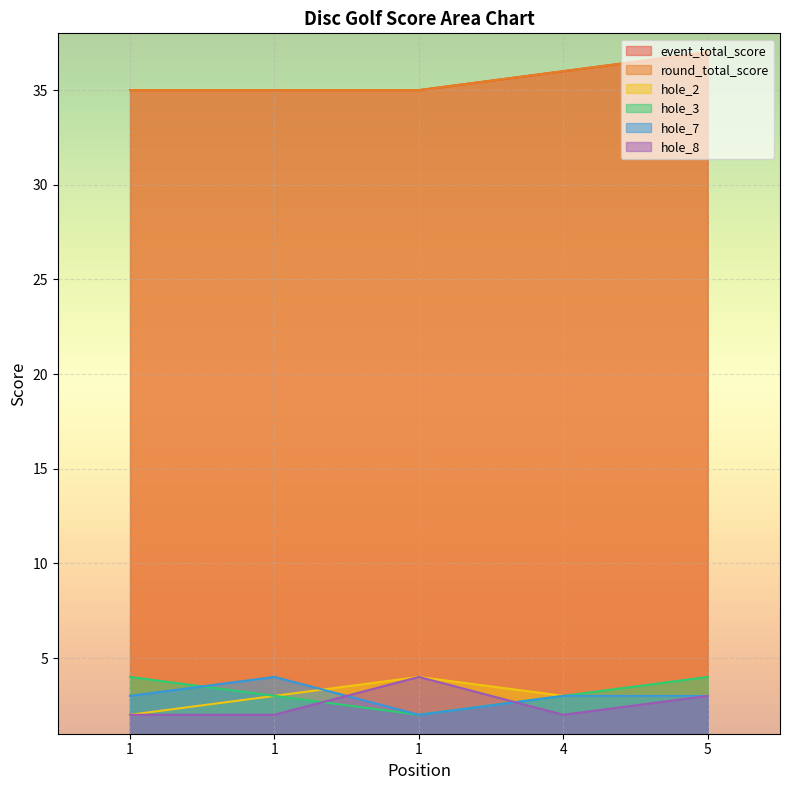

What is the sum of the round_total_score values at 1 and 5?

72